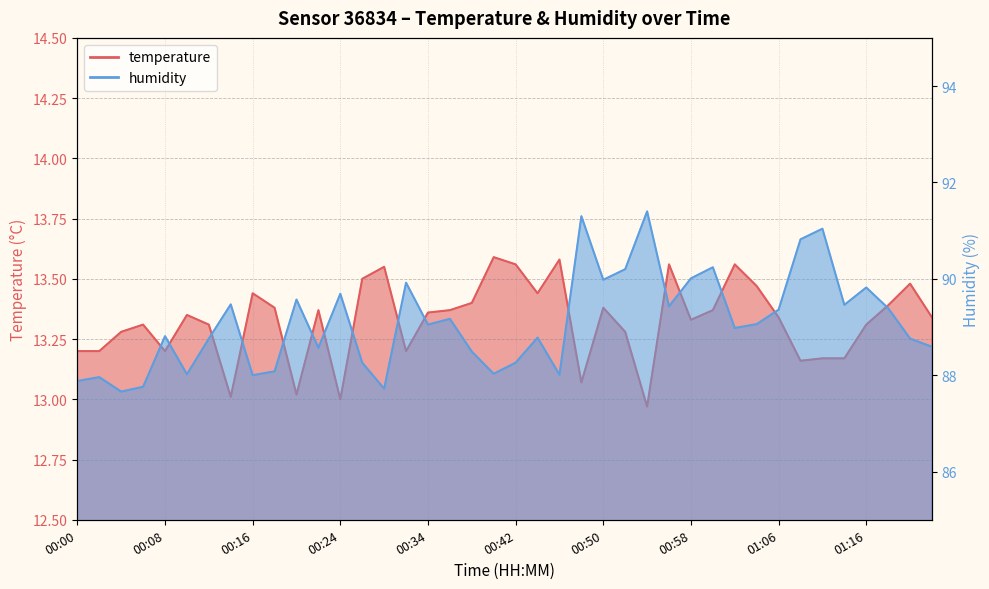

What are all the series names shown in the legend?

temperature, humidity